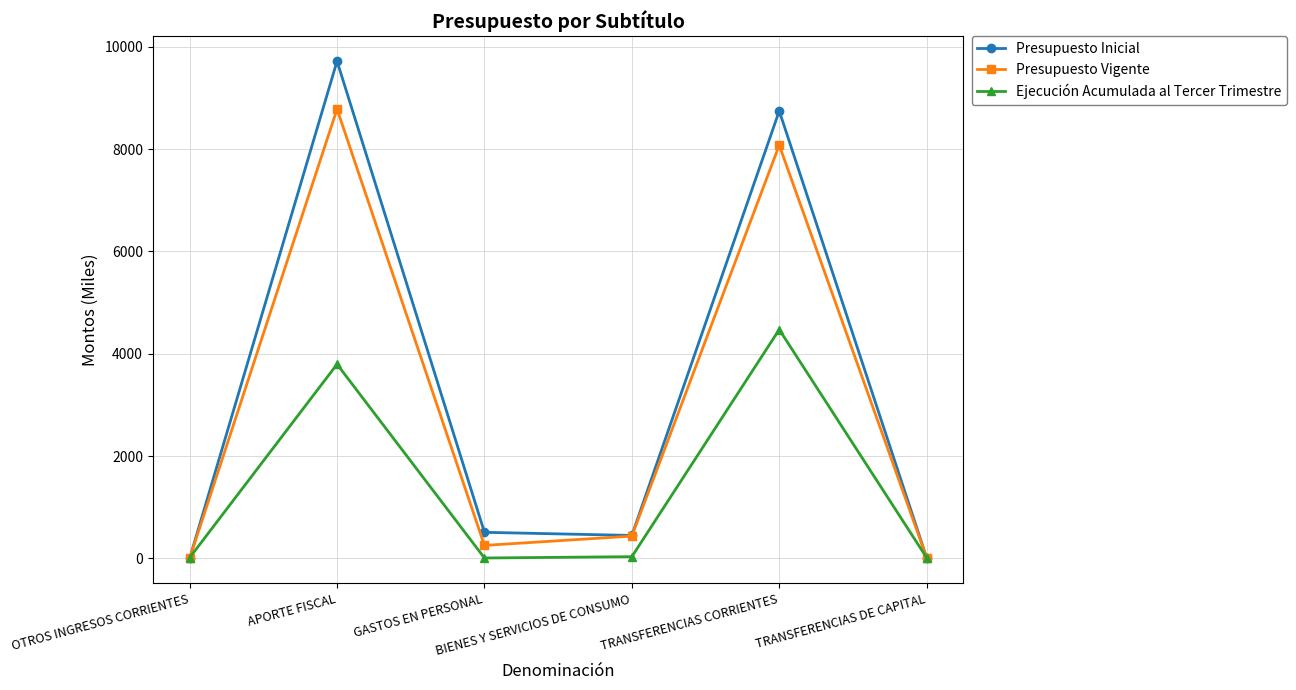

Which series has the widest spread of values?

Presupuesto Inicial